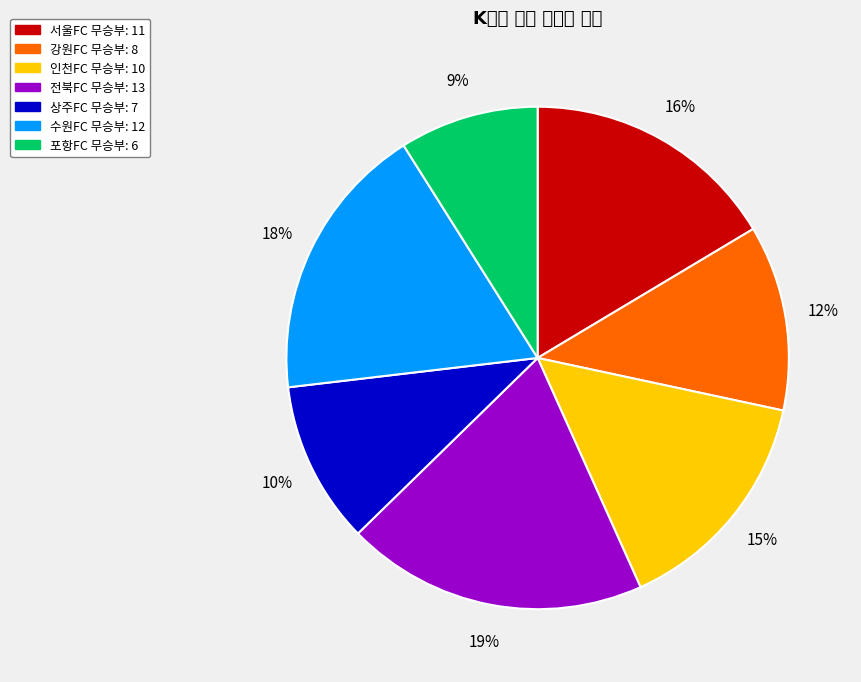

What is the total percentage of 수원FC and 강원FC?

29.9%